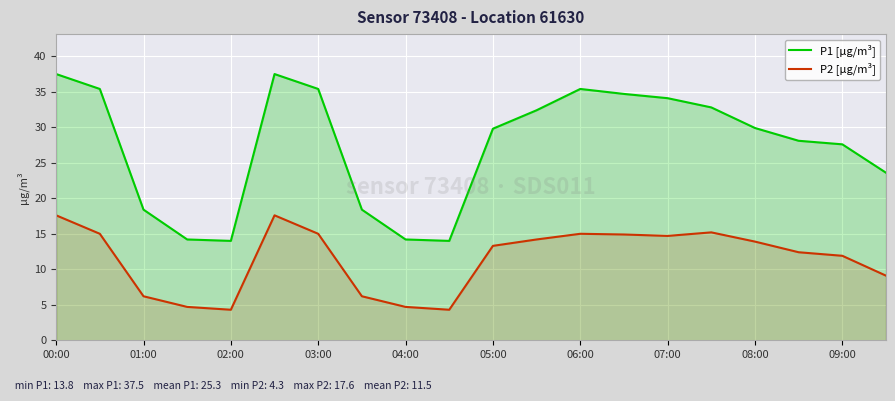

At which category is the sum across all series the highest?

00:00